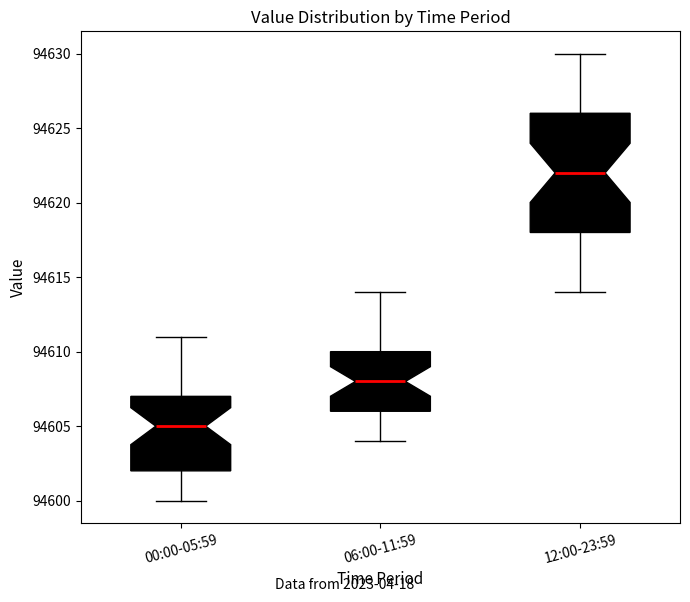

Where does the median line of the box for 00:00-05:59 sit on the y-axis? The values are not printed on the chart, so give them approximately, as read against the axis.

94605